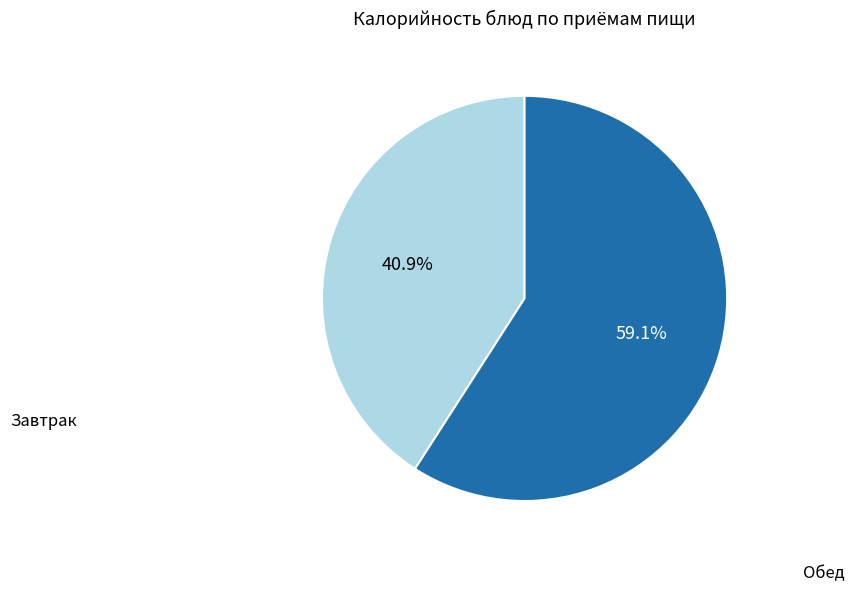

Is there a majority slice in this chart?

Yes